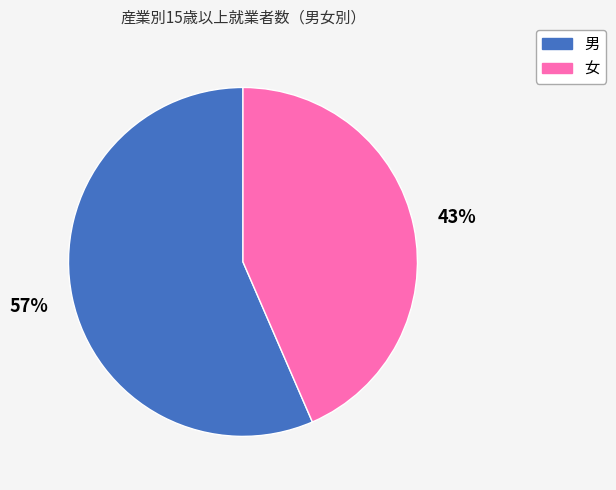

Which has a higher value, 男 or 女?

男